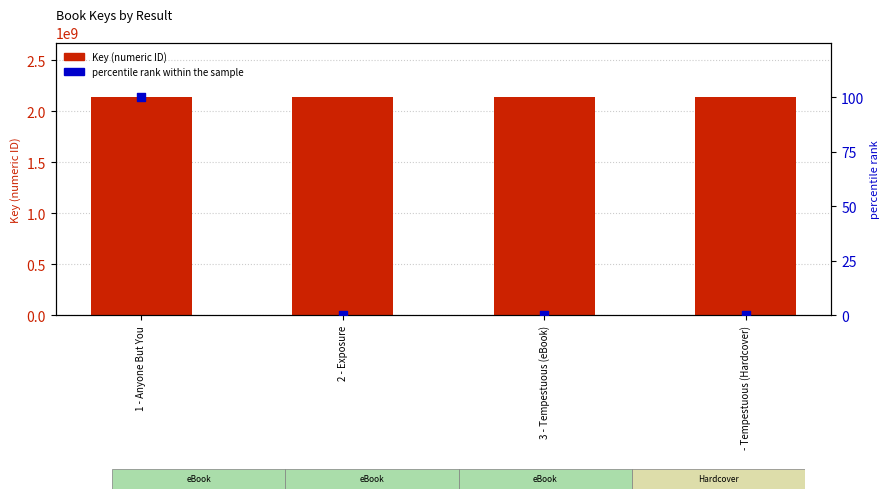

What is the total value across all series at 2 - Exposure?

2137662898